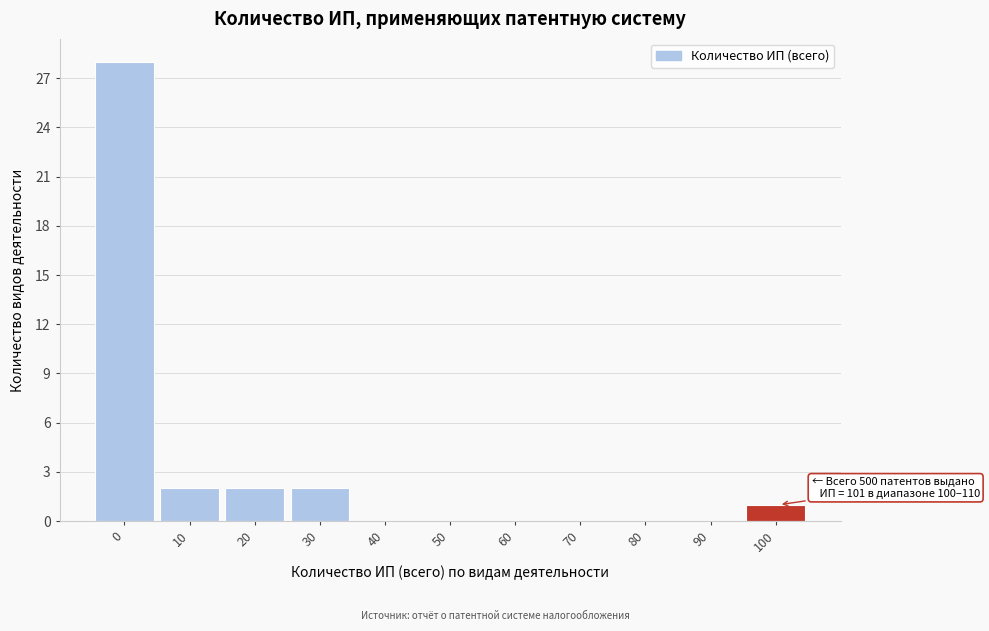

Reading left to right, list all the values displayed in this chart.

0=28	10=2	20=2	30=2	40=0	50=0	60=0	70=0	80=0	90=0	100=1